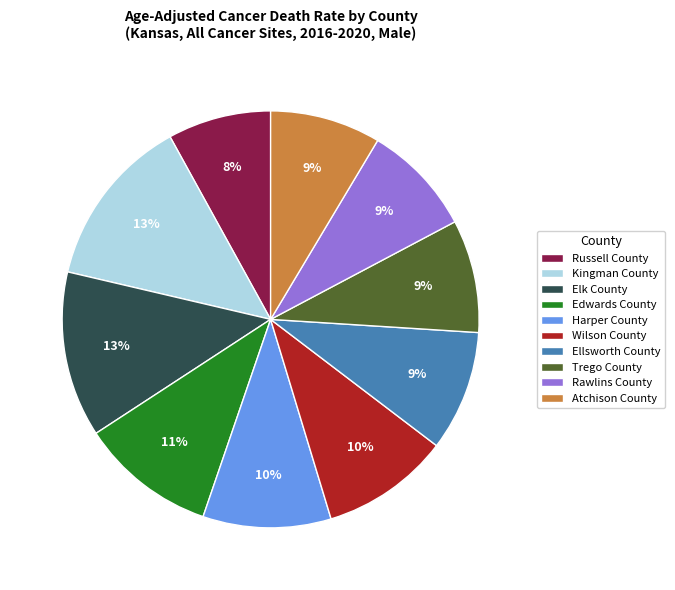

Do Wilson County and Atchison County together represent more than half of the pie?

No